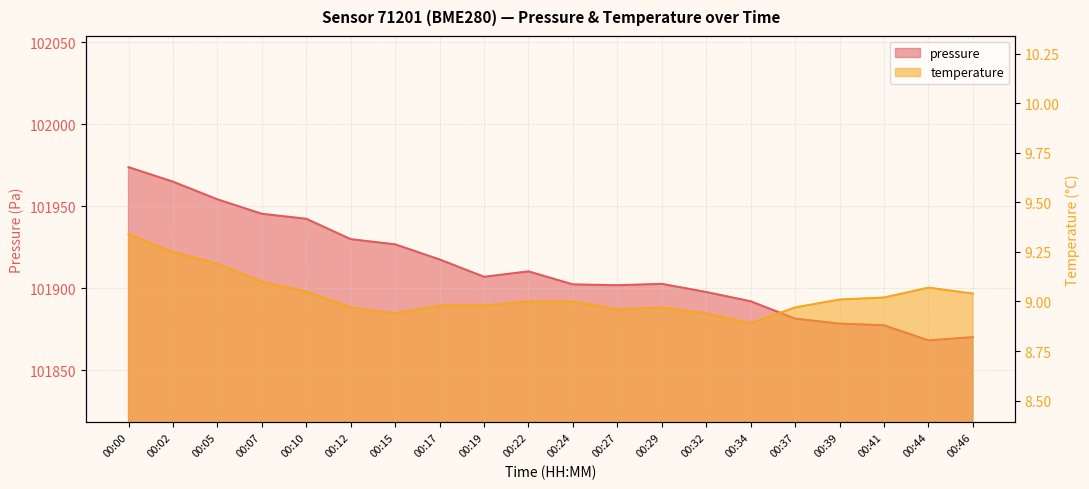

True or false: pressure has a value of 24323.8 at 00:12.

False